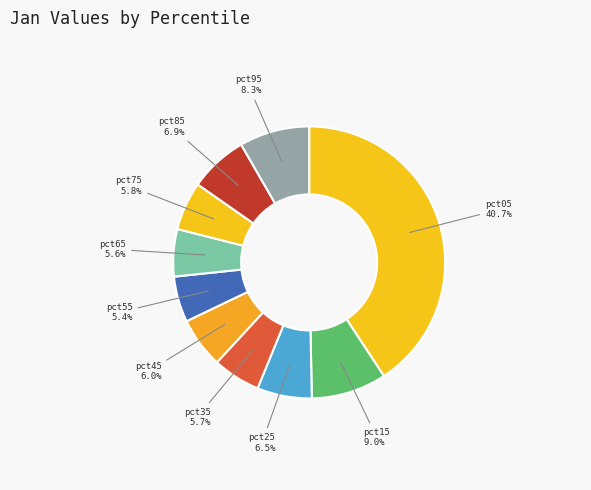

What is the total percentage of pct55 and pct25?

11.9%